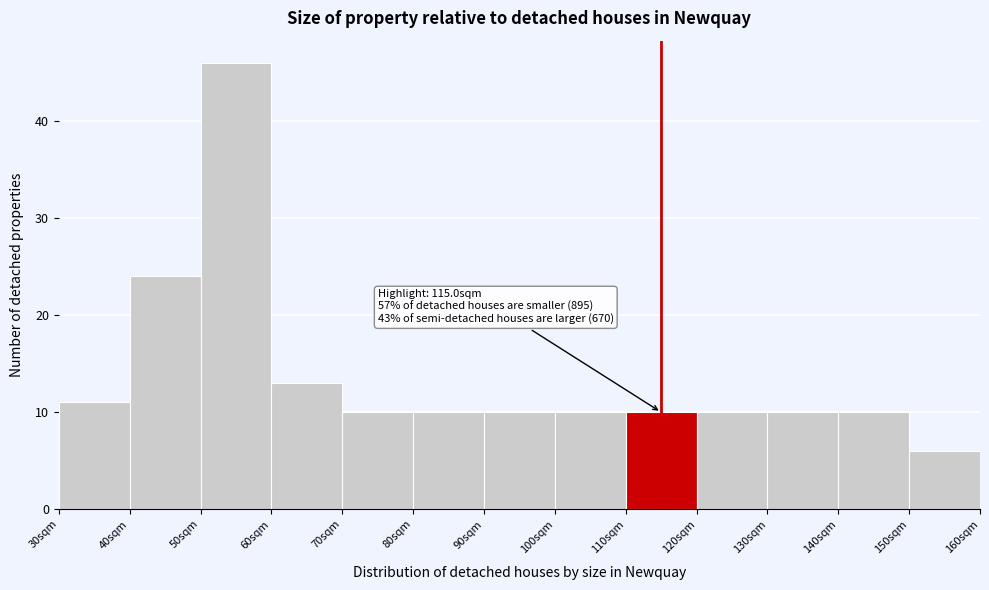

Over which range of the x-axis is the bar tallest?

50 to 60